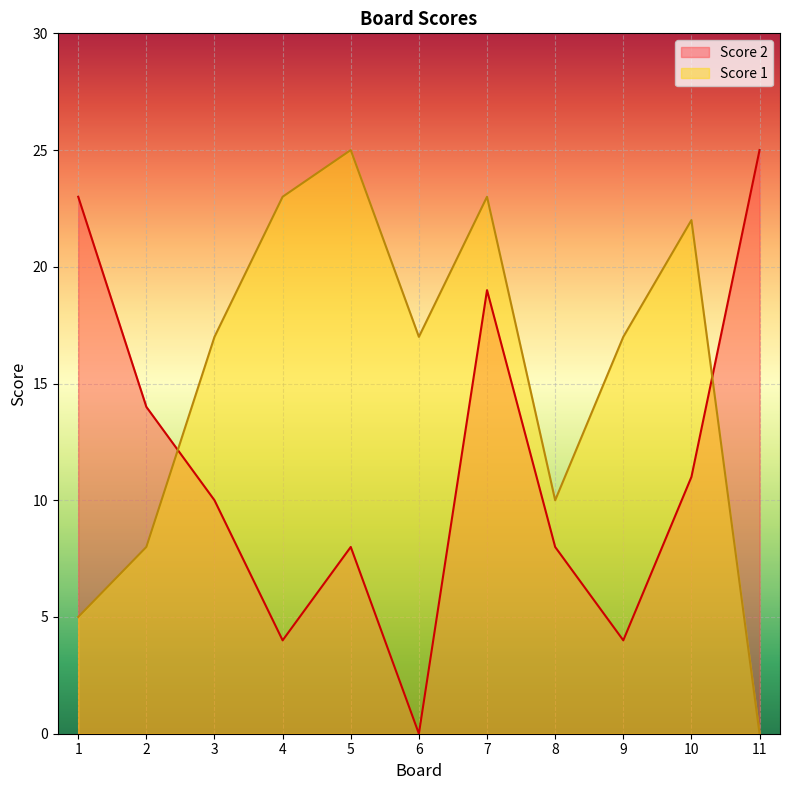

The value of Score 2 at 8 is 8. True or false?

True